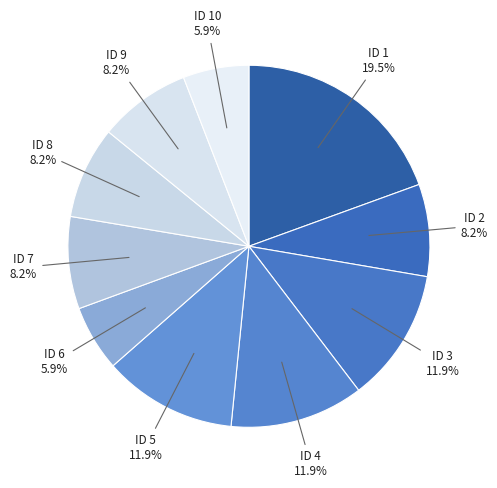

Which slice is the largest?

ID 1